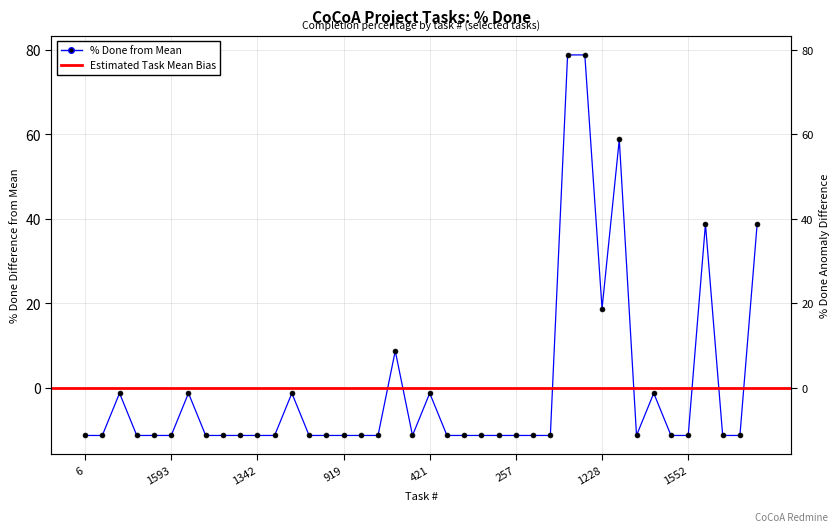

What is the change in value from 282 to 1781?

+90.0